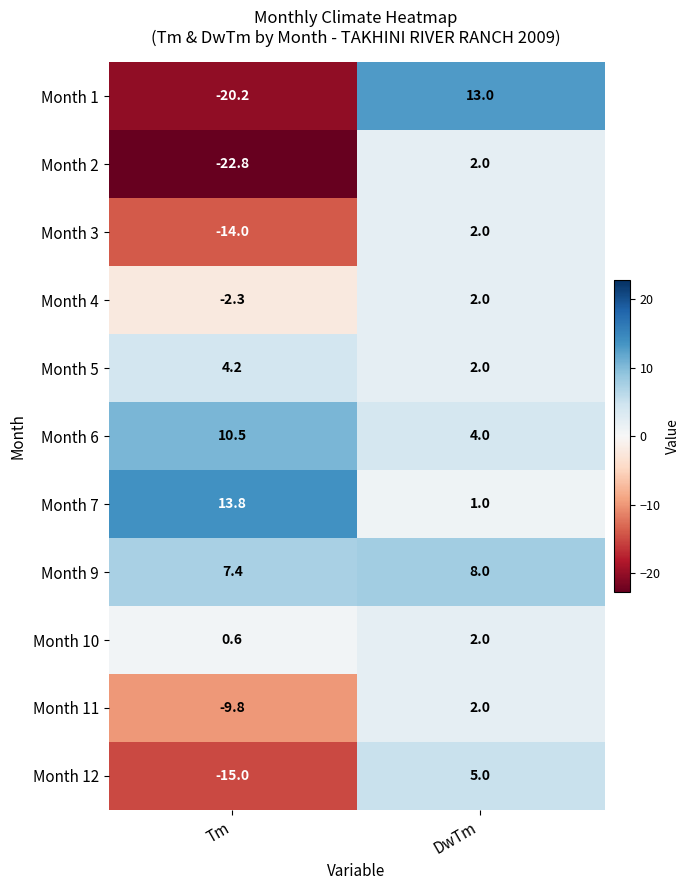

How many categories are shown in the chart?

2